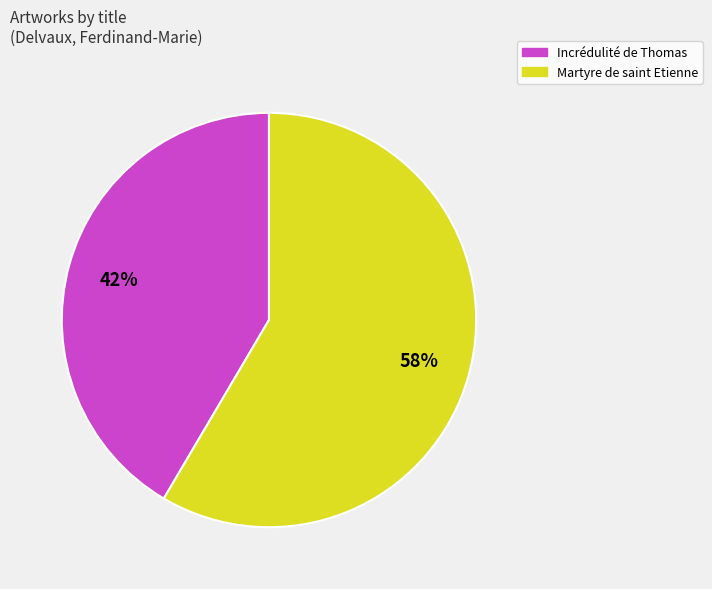

Is the sum of Martyre de saint Etienne and Incrédulité de Thomas greater than half?

Yes